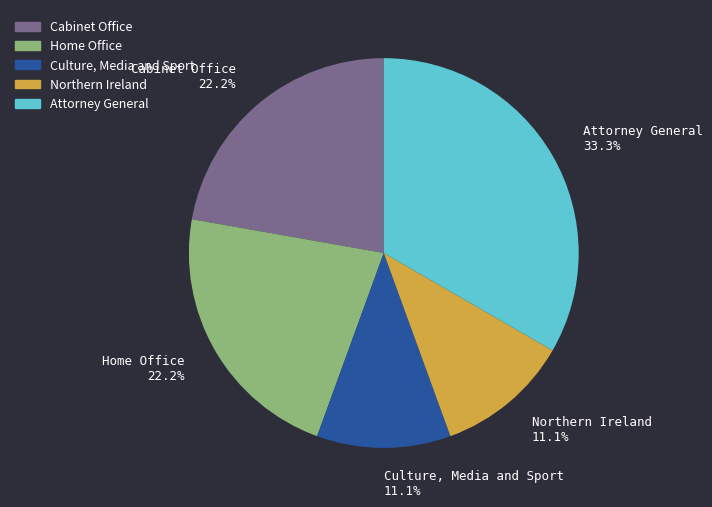

Approximately how many times larger is the value at Culture, Media and Sport compared to Cabinet Office?

0.5